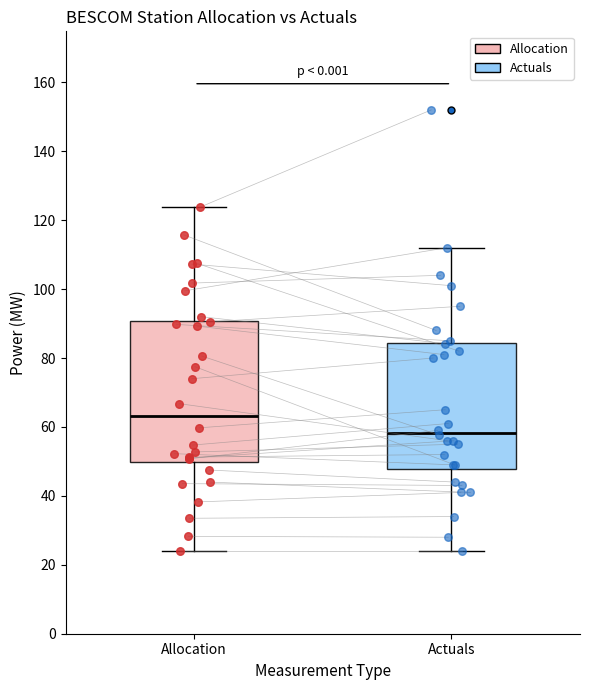

Reading left to right, transcribe this box plot: for each box, give where its median line is, the range the box spans, and where its two whiskers end, as read against the y-axis. The values are not printed on the chart, so give them approximately, as read against the axis.

Allocation: median 64, box 50 to 90, whiskers 24 to 124
Actuals: median 58, box 48 to 84, whiskers 24 to 112